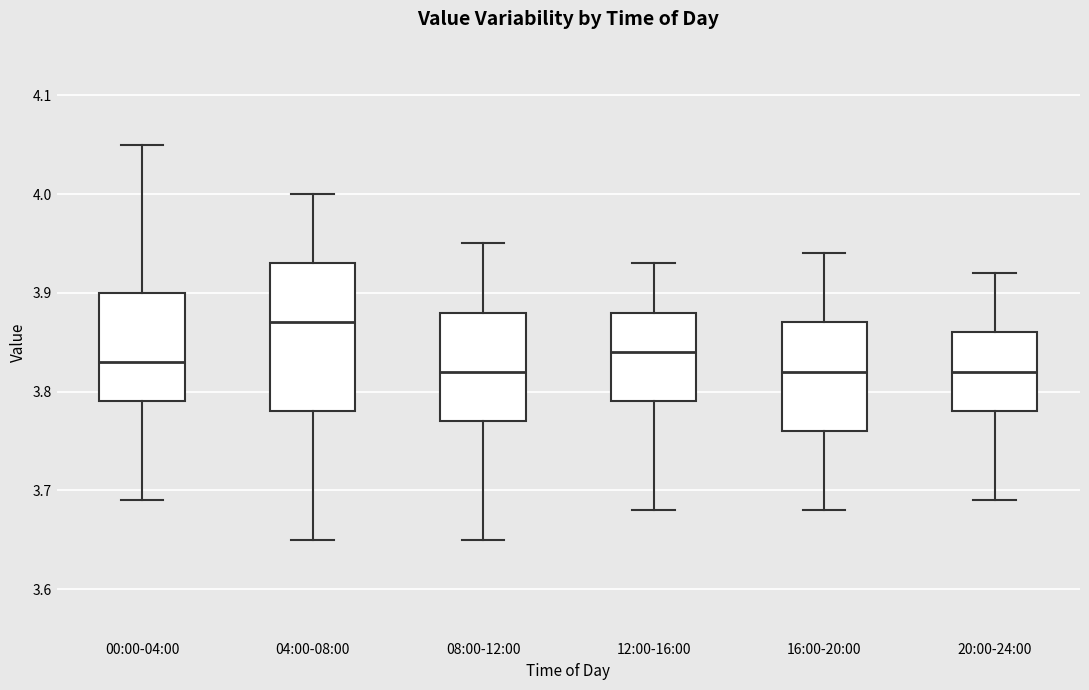

Which box is the tallest, from its lower edge to its upper edge?

04:00-08:00